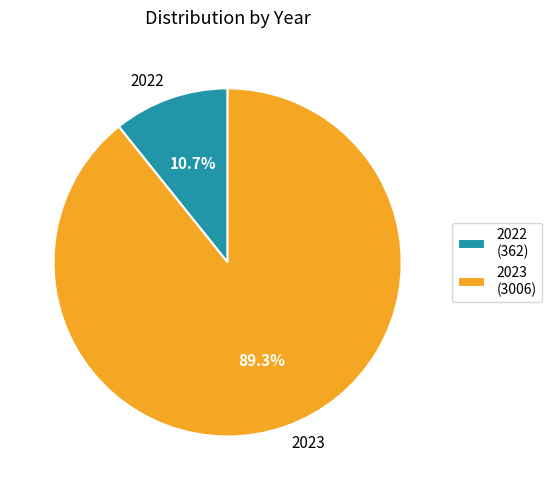

Count the number of slices in the pie.

2